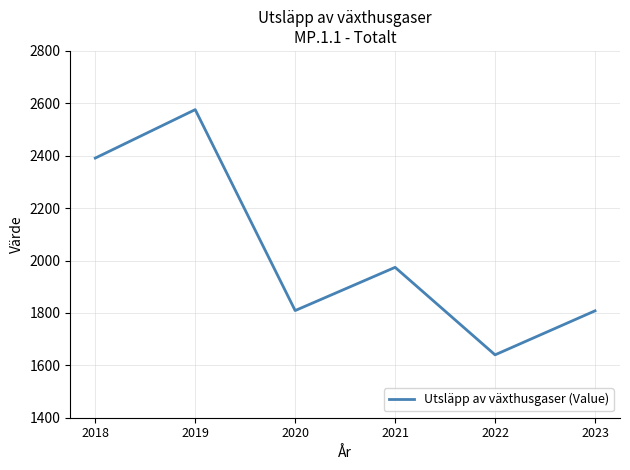

Read the value at 2020, to the nearest 100.

1800